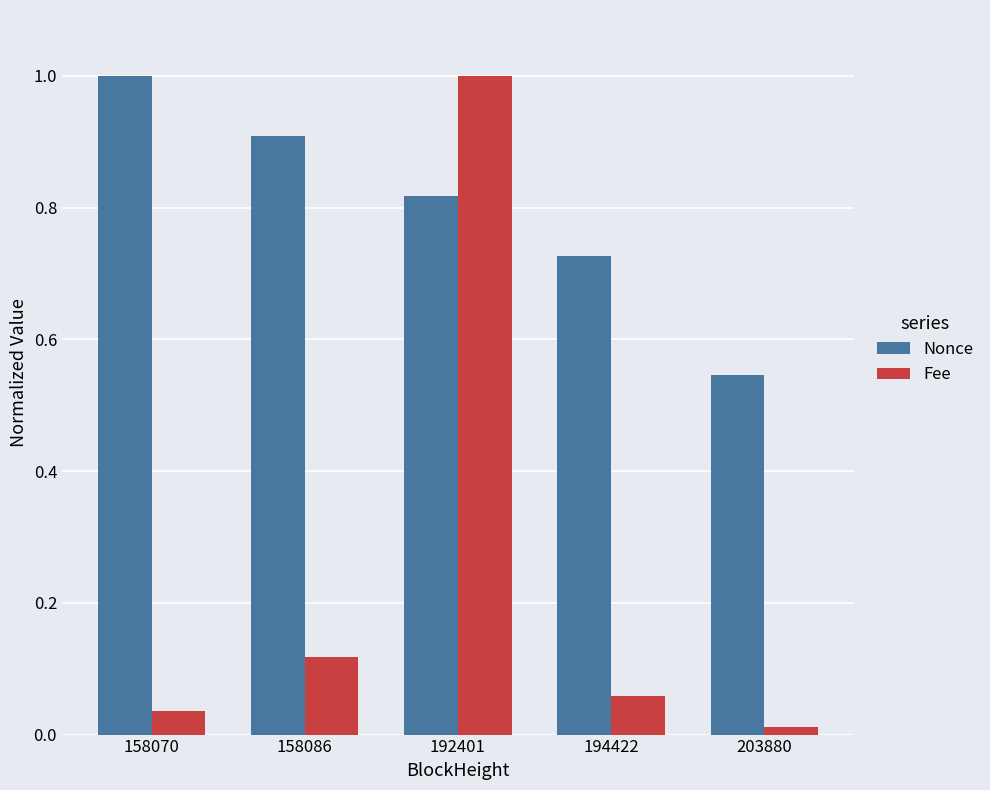

The value of Nonce at 158070 is 1.4. True or false?

False